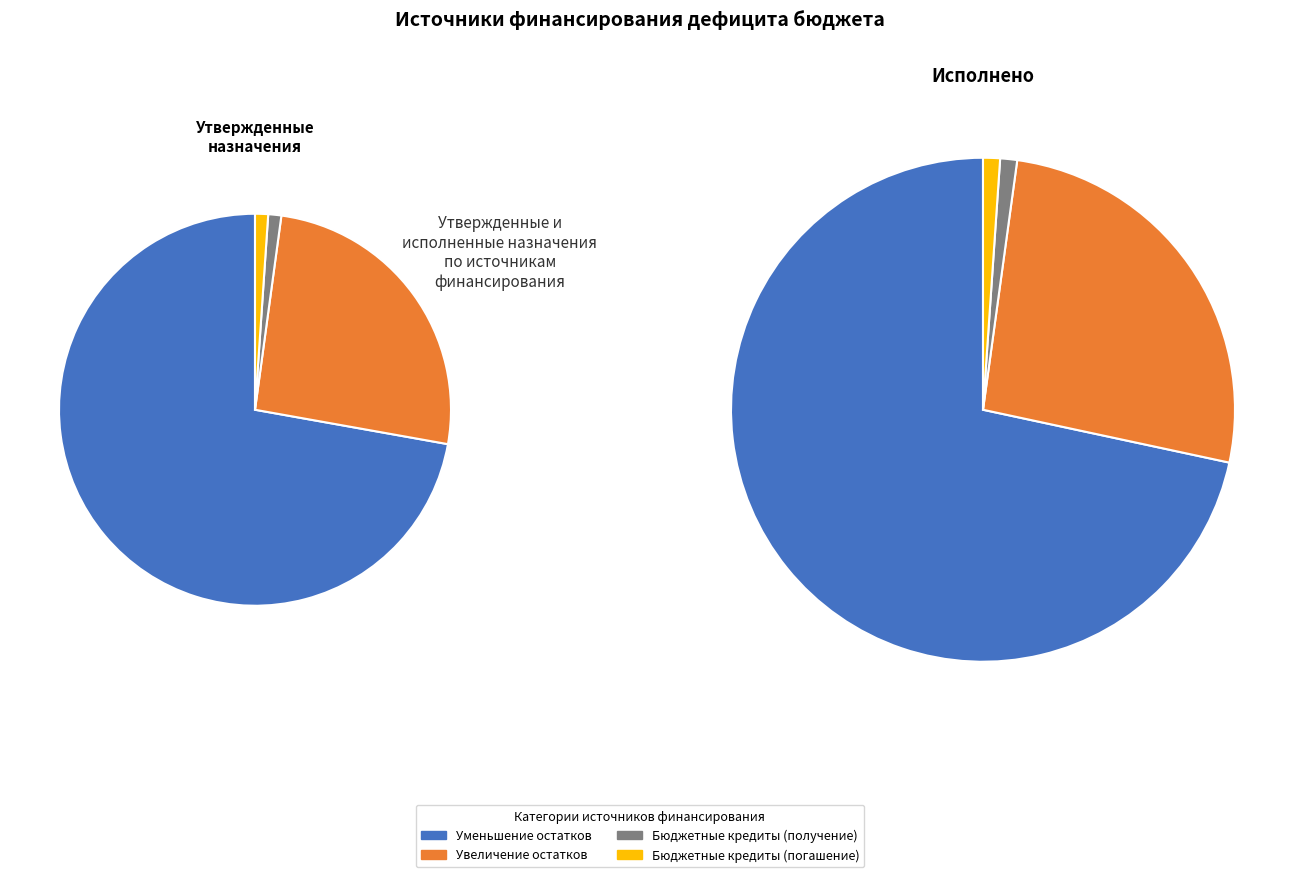

What percentage is the Получение бюджетных кредитов slice, to the nearest percent?

1%